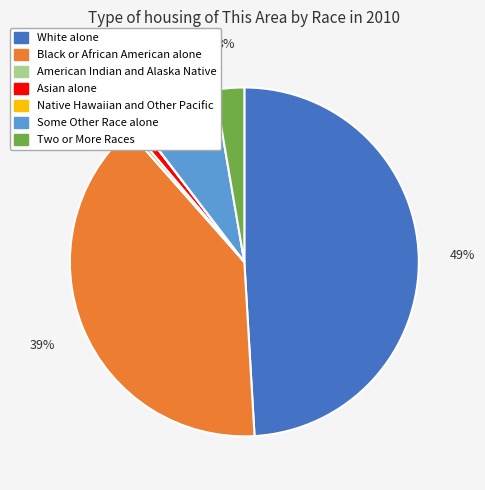

What percentage is the Some Other Race alone slice, to the nearest percent?

8%